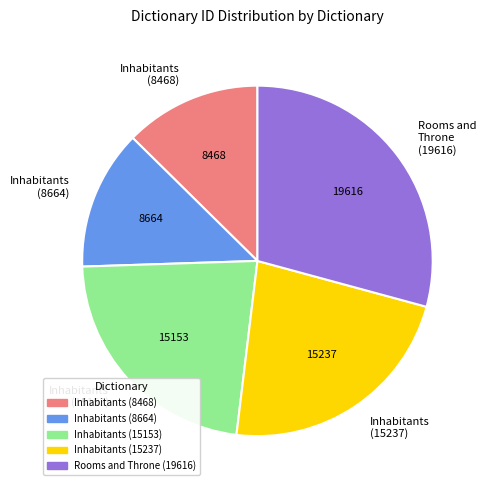

Does Inhabitants (8664) account for over 50% of the chart?

No